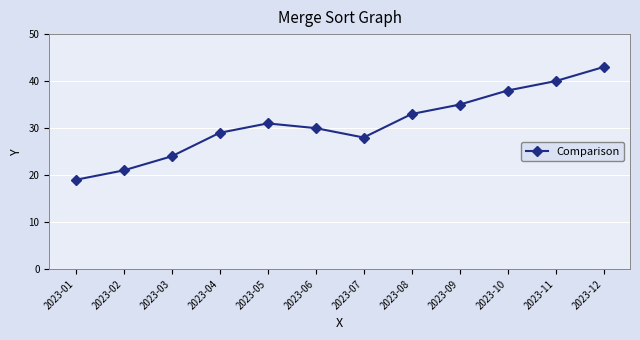

At which category does the chart reach its peak across all series?

2023-12